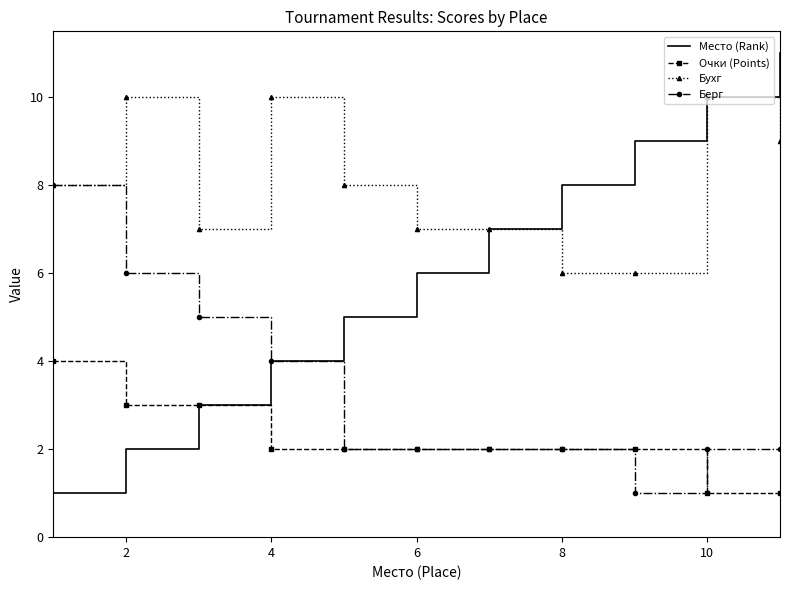

Rank the series by their average value, from highest to lowest.

Бухг, Место (Rank), Берг, Очки (Points)